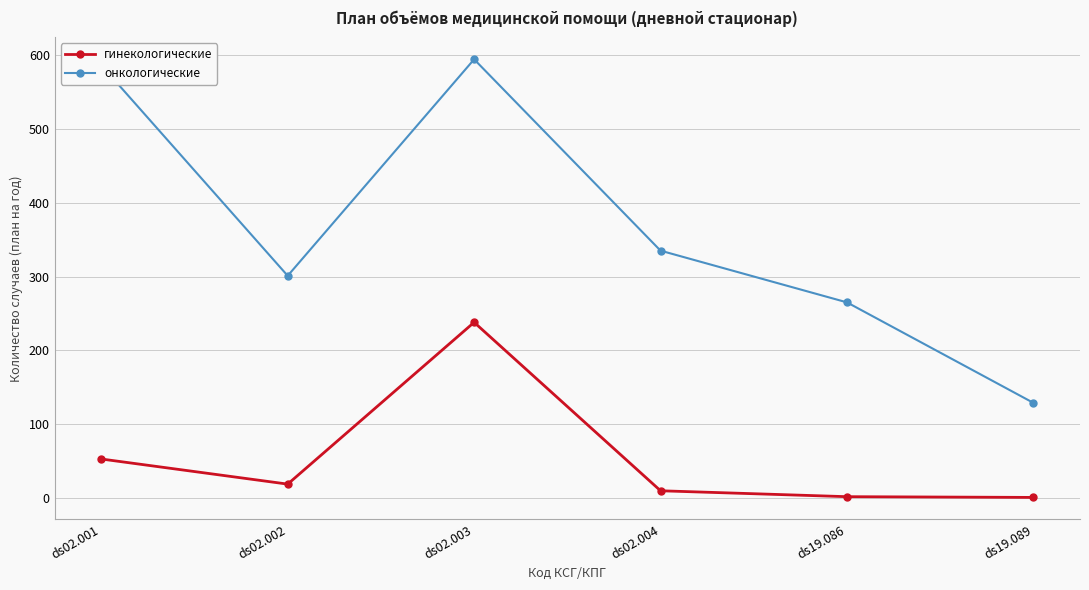

Which series has the widest spread of values?

онкологические